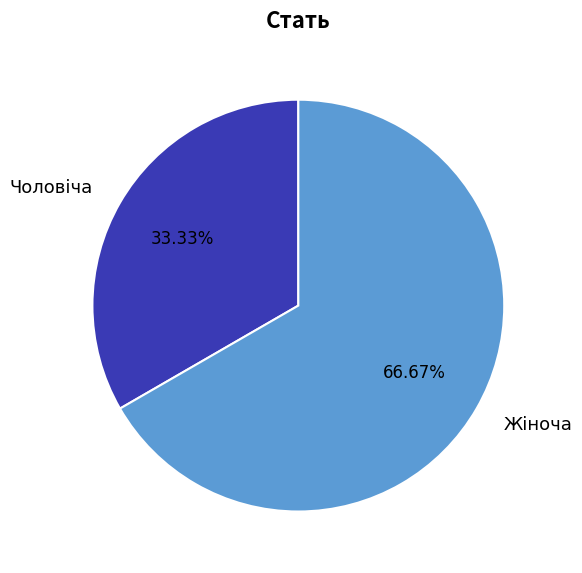

What is the ratio of the value at Жіноча to the value at Чоловіча?

2.0